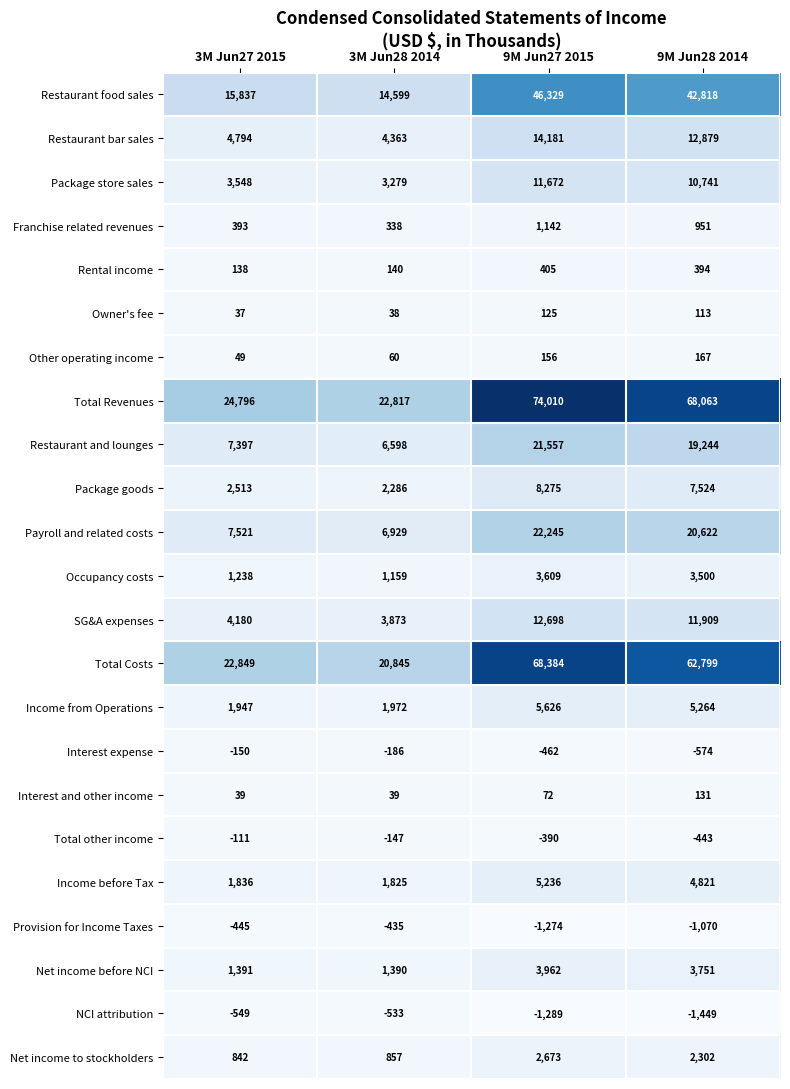

At which label is Total Costs closest to 44614?

9M Jun28 2014